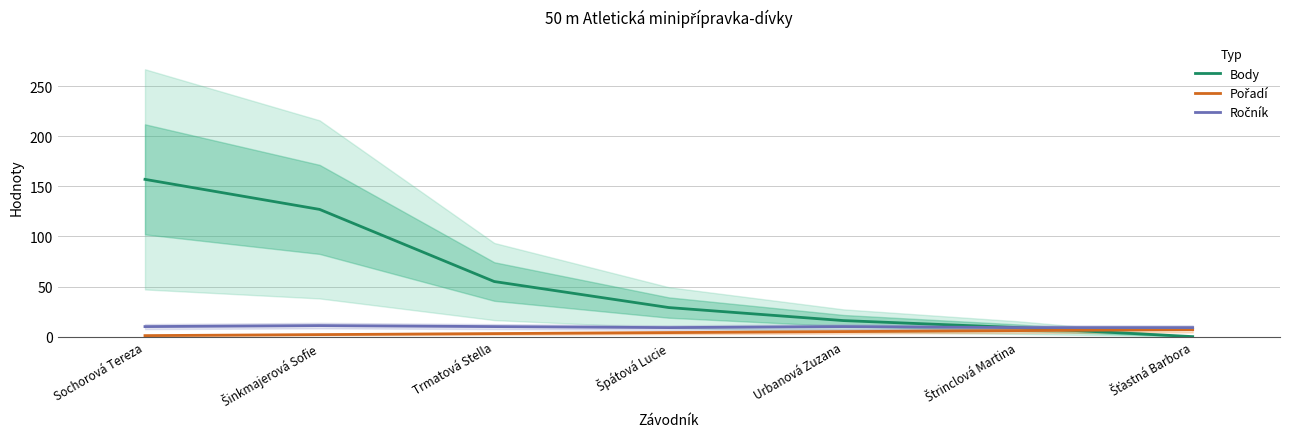

List the series in order of their peak value, highest first.

Body, Ročník, Pořadí